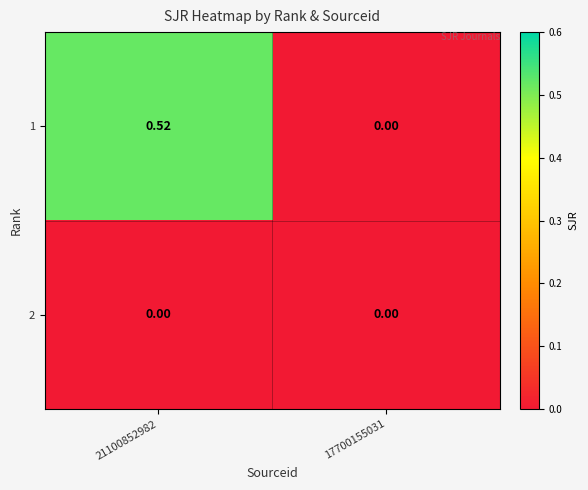

Is the value of 2 at 21100852982 greater than the value of 1 at 21100852982?

No